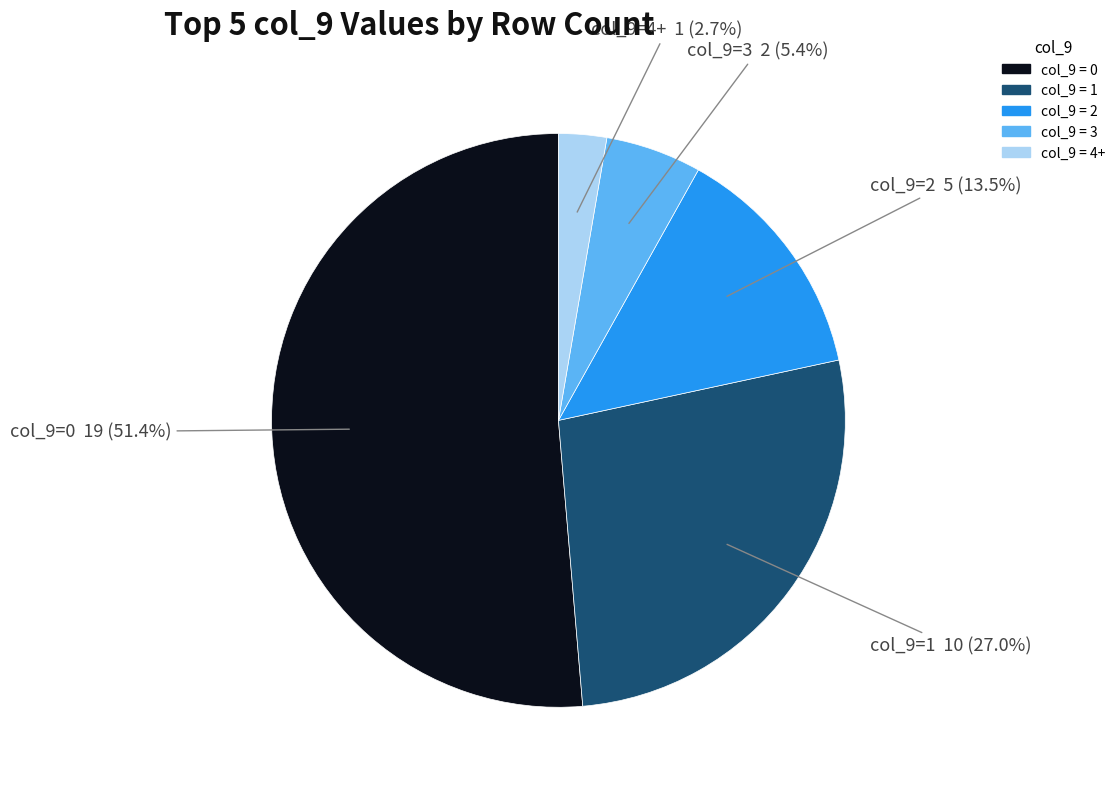

Is there a majority slice in this chart?

Yes